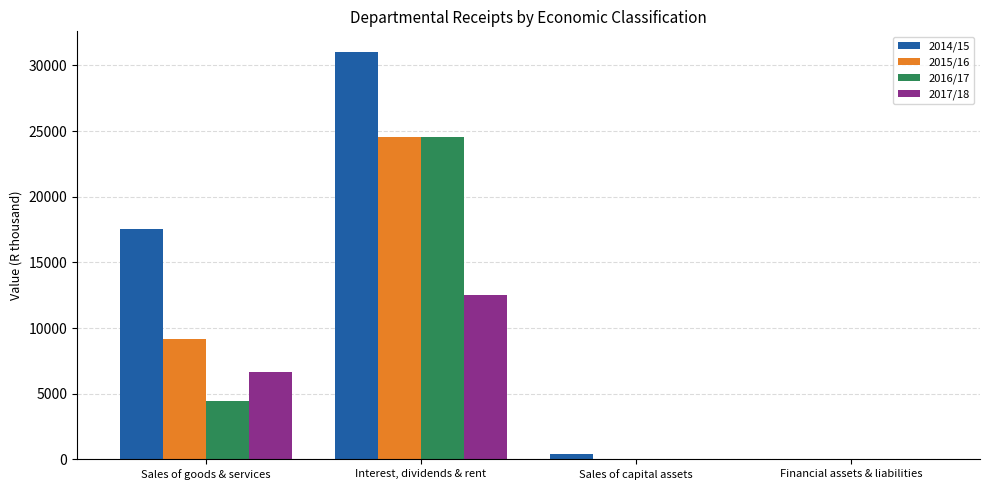

Which series has the widest spread of values?

2014/15